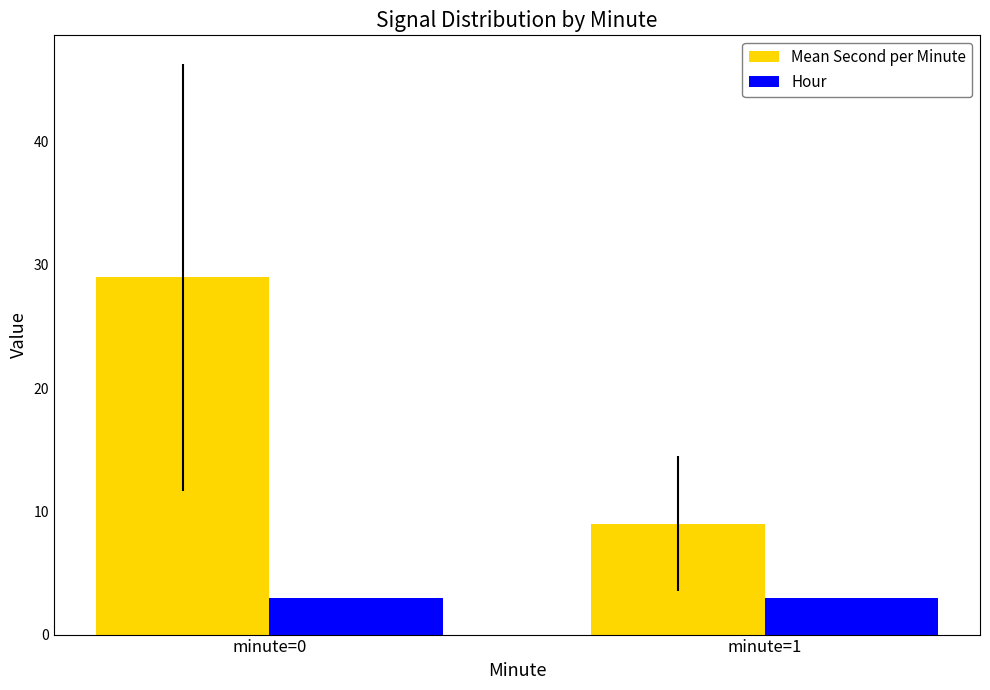

What value does the Hour series have at minute=0?

3